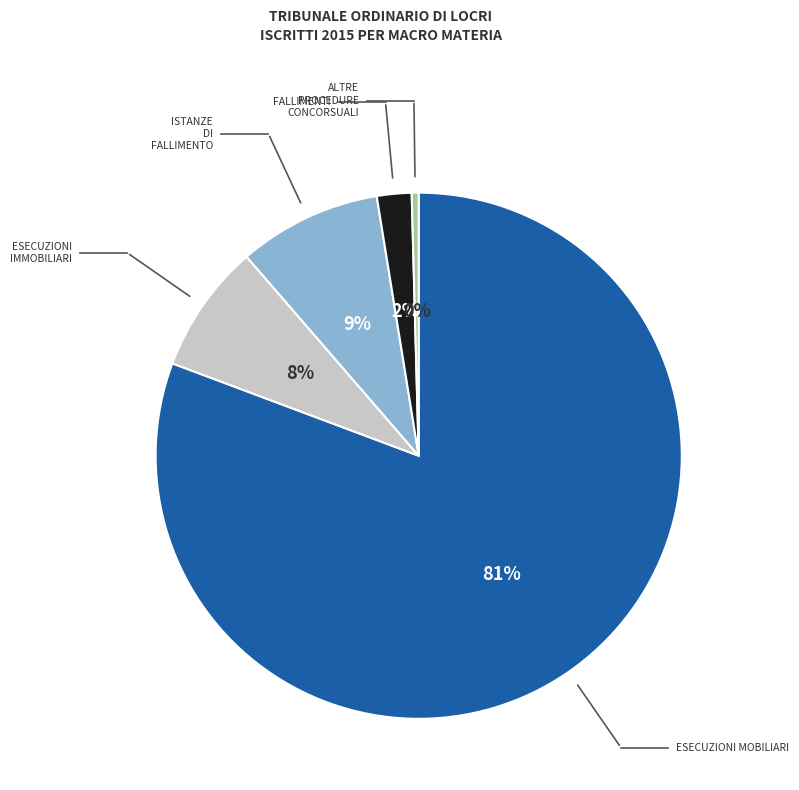

The ESECUZIONI MOBILIARI slice represents 81% of the pie. True or false?

True